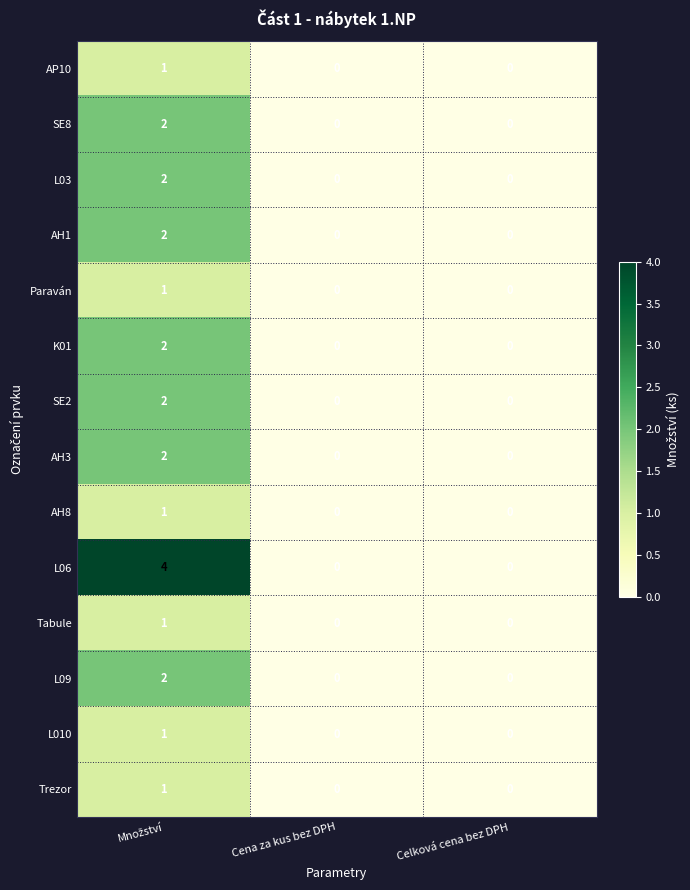

What is the greatest value displayed?

4